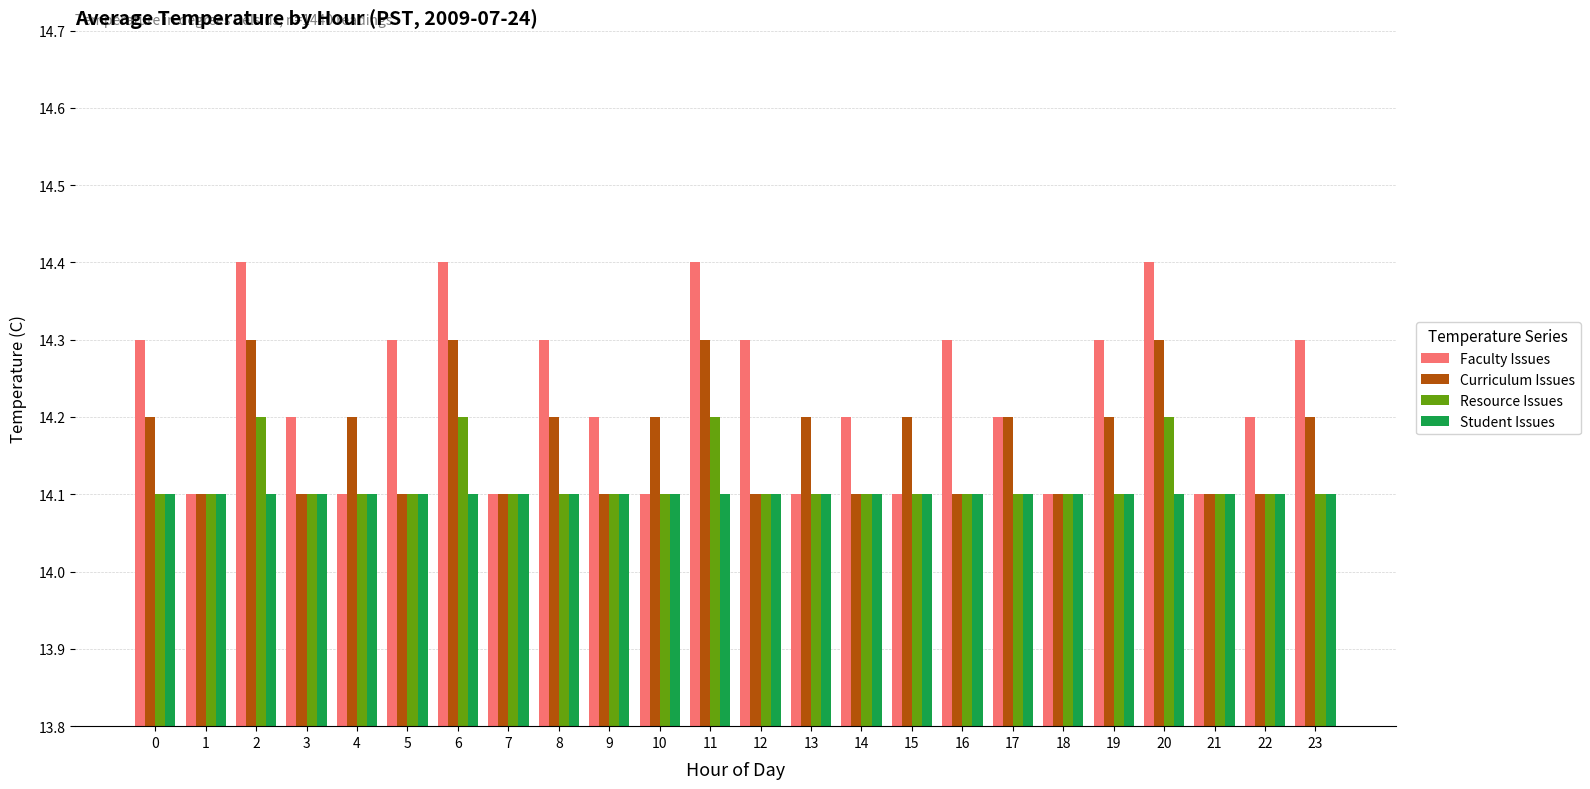

Read the Resource Issues value at 12.

14.1